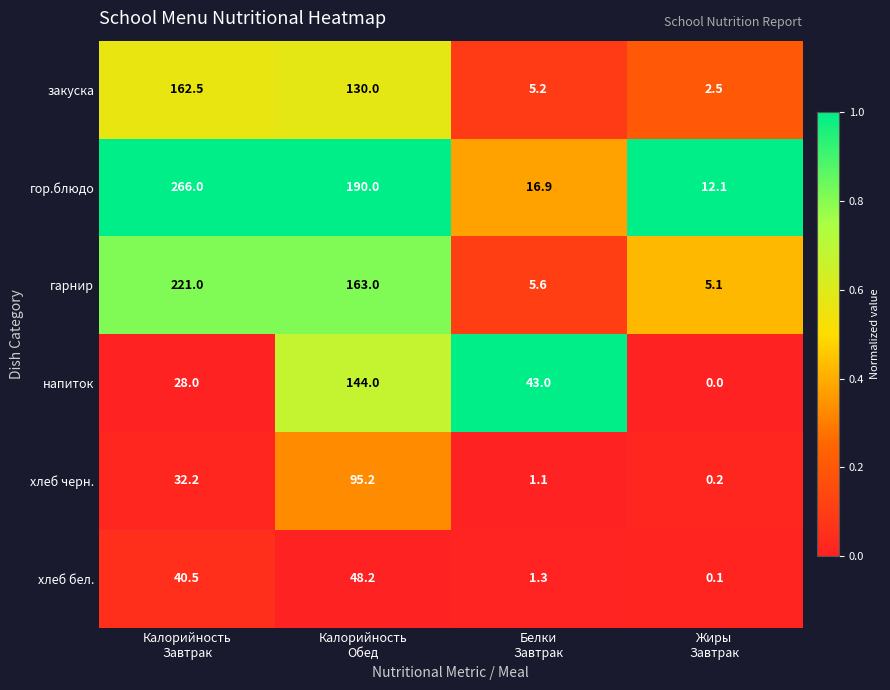

Which series has the largest range (max minus min)?

гор.блюдо